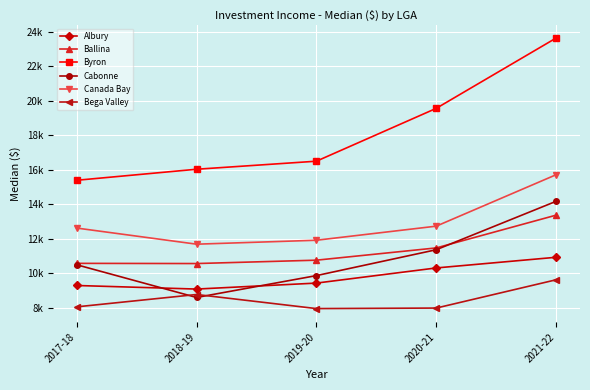

Count the Cabonne values in the range 9876 to 11375.

3